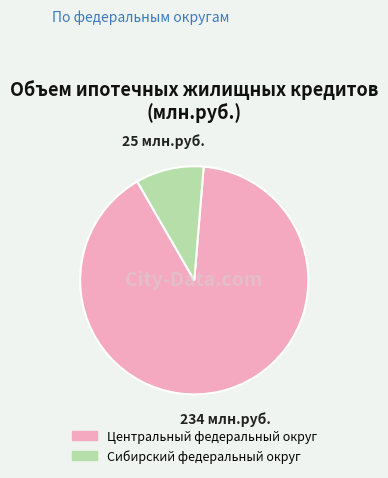

The Центральный федеральный округ slice represents 90% of the pie. True or false?

True